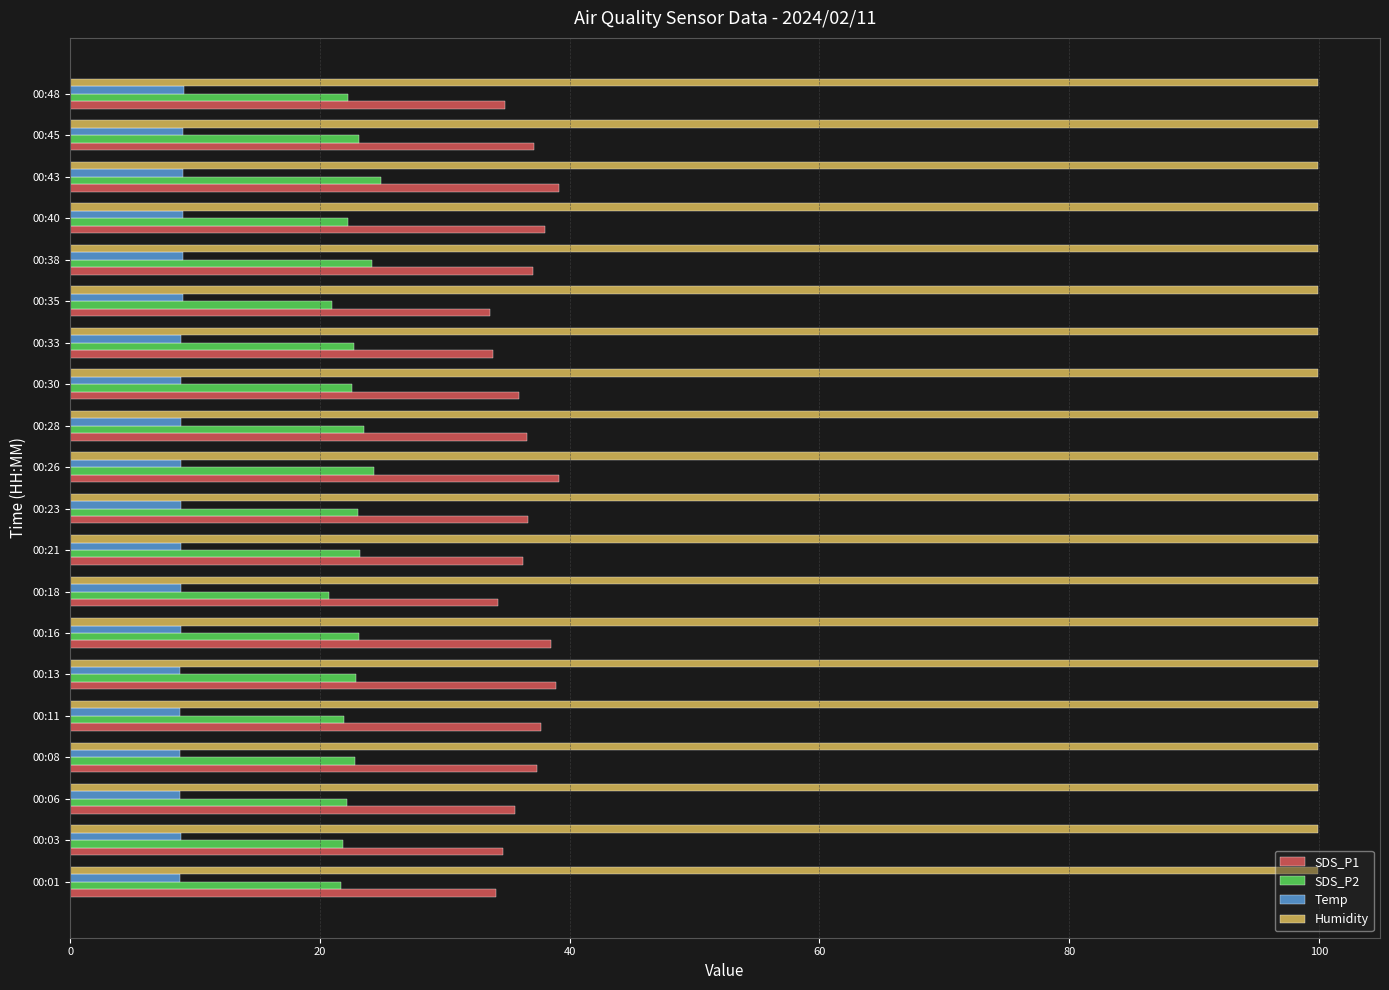

Rank the series by their average value, from highest to lowest.

Humidity, SDS_P1, SDS_P2, Temp